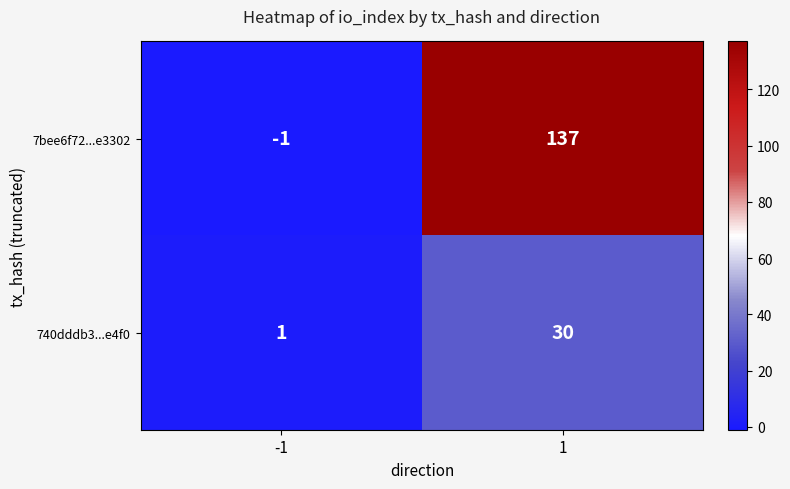

Reading right to left, extract all data points from this chart.

7bee6f72...e3302: 137	-1
740dddb3...e4f0: 30	1